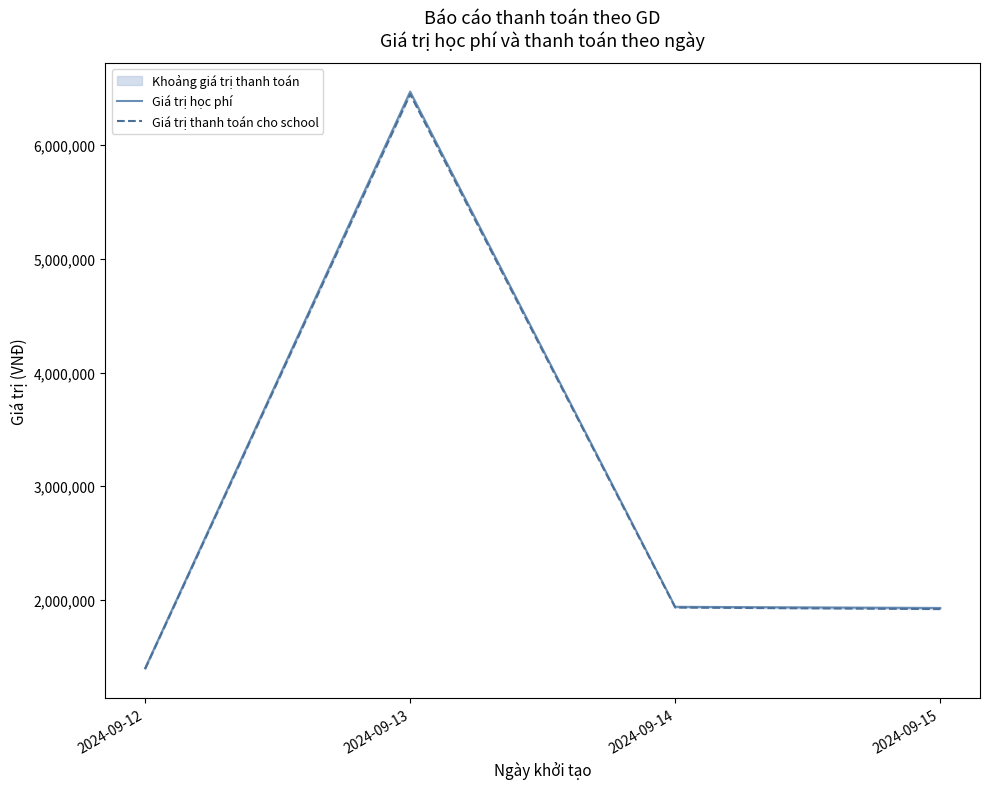

At 2024-09-13, list the series in order from largest to smallest.

Giá trị học phí, Giá trị thanh toán cho school